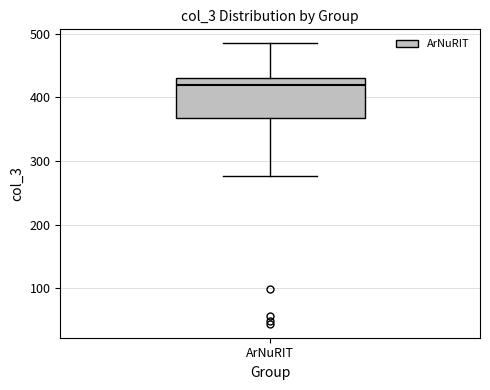

Transcribe this box plot: give where the median line is, the range the box spans, and where the two whiskers end, as read against the y-axis. The values are not printed on the chart, so give them approximately, as read against the axis.

median 420, box 370 to 430, whiskers 280 to 490